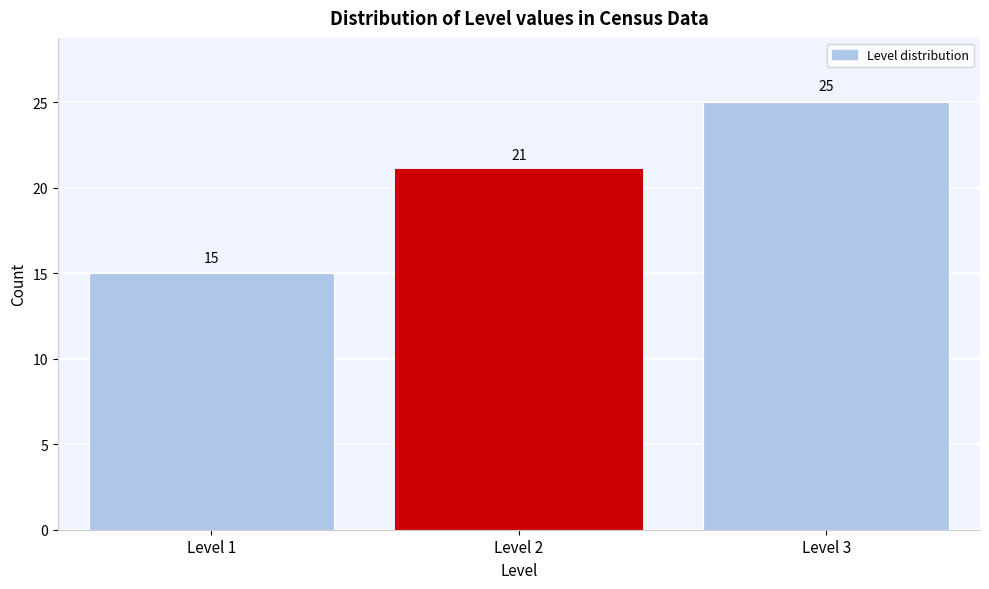

Reading left to right, list all the values displayed in this chart.

Level 1=15	Level 2=21	Level 3=25